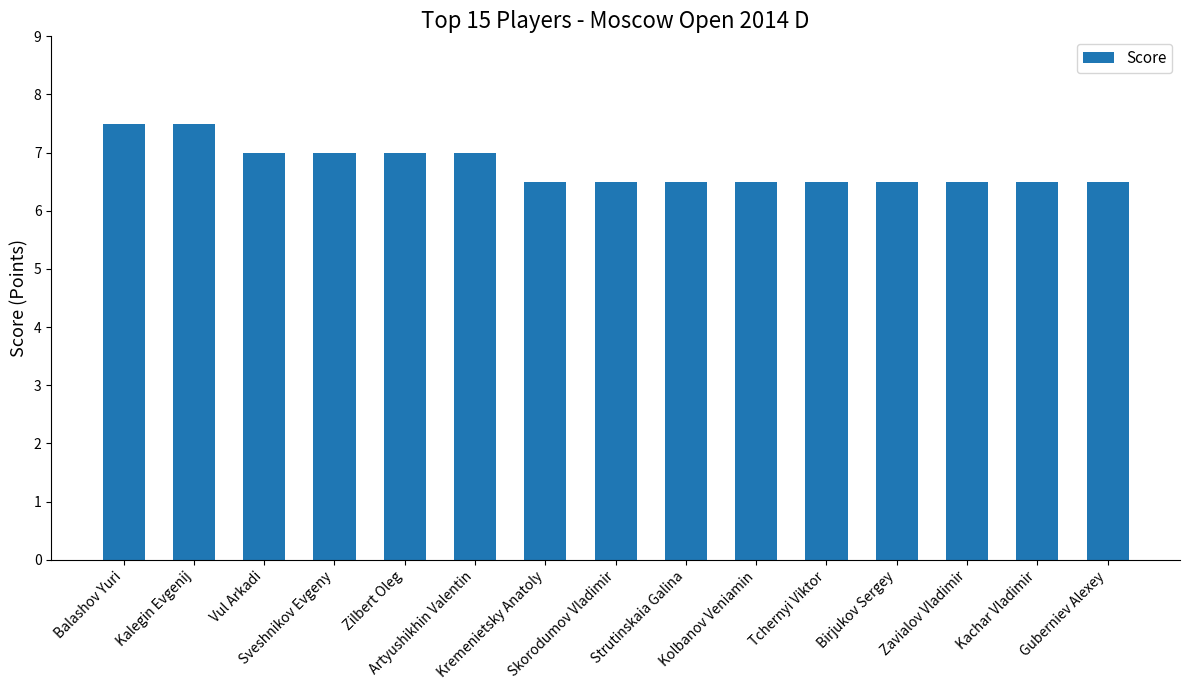

What is the change in value from Zilbert Oleg to Birjukov Sergey?

-0.5